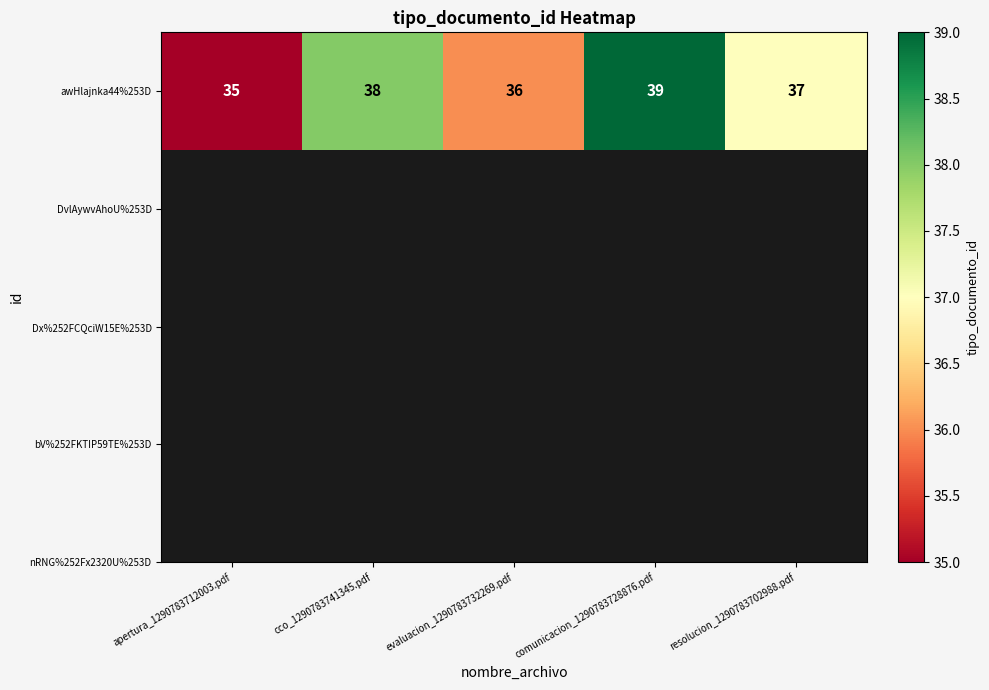

The value at evaluacion_1290783732269.pdf is 61. True or false?

False